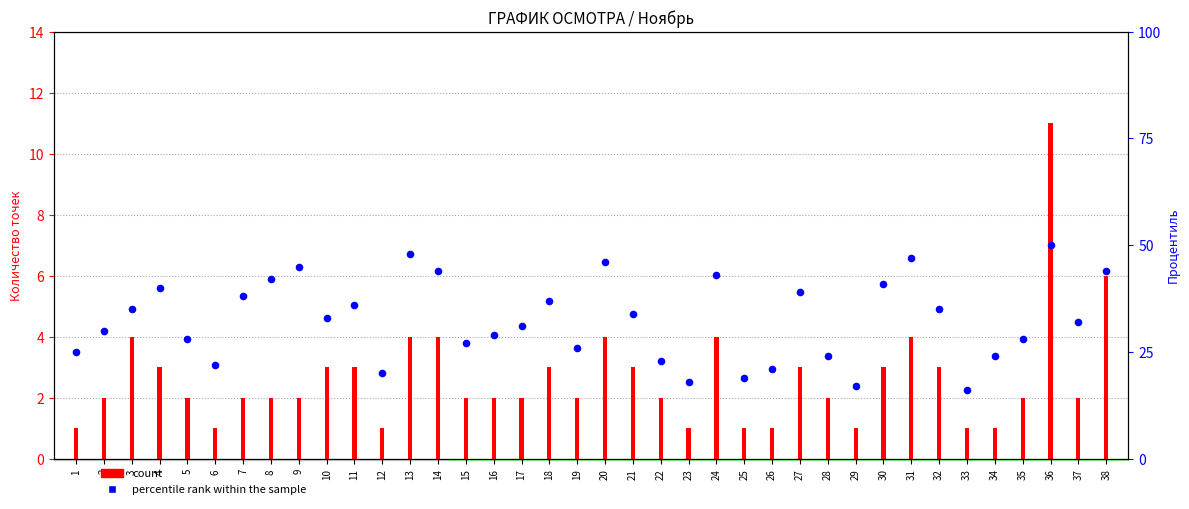

At how many categories does at least one series exceed 13?

38